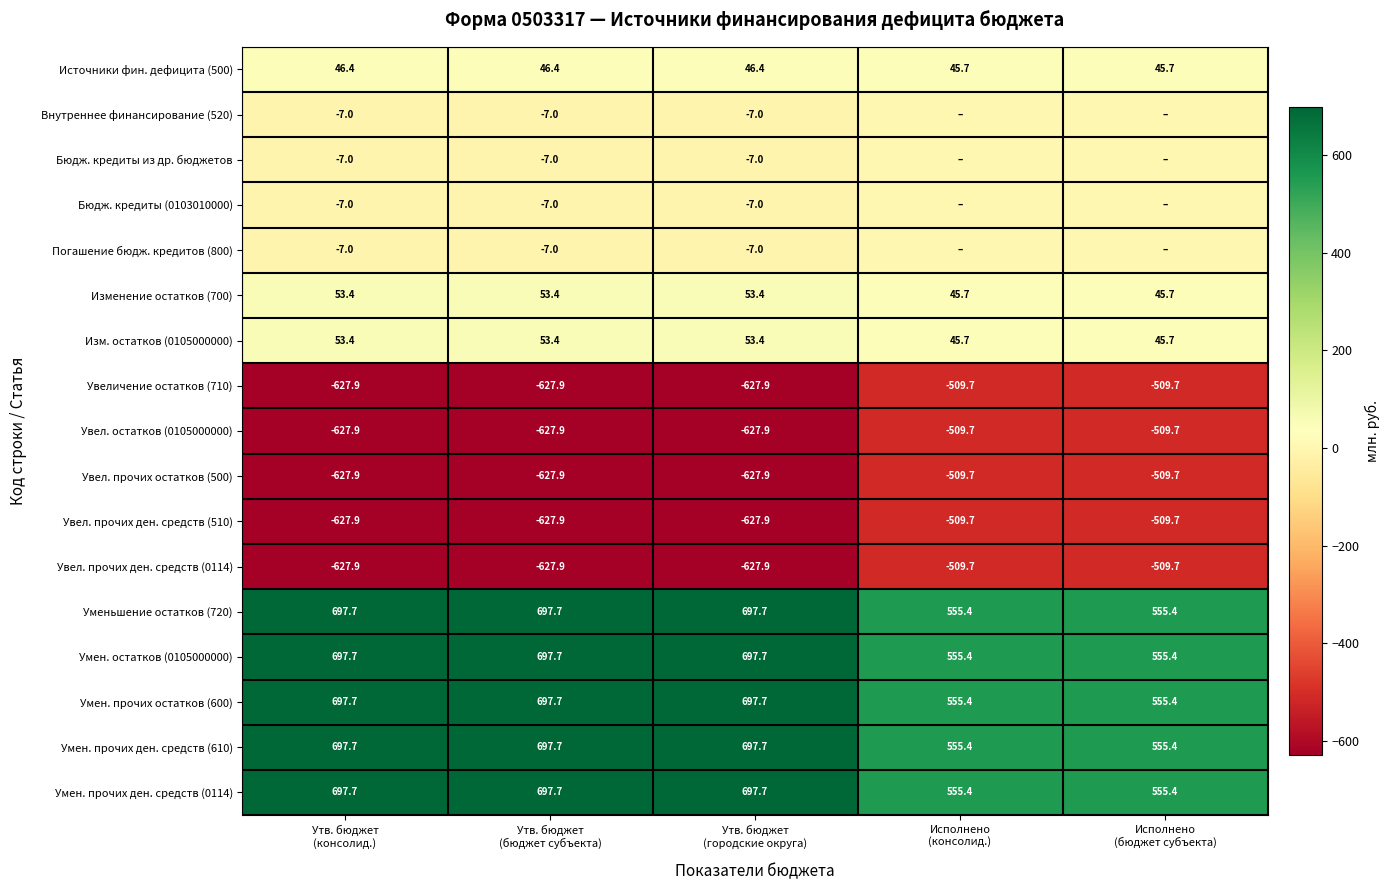

What is the difference between the second highest and second lowest values in the Увел. прочих остатков (500) series?

118.2